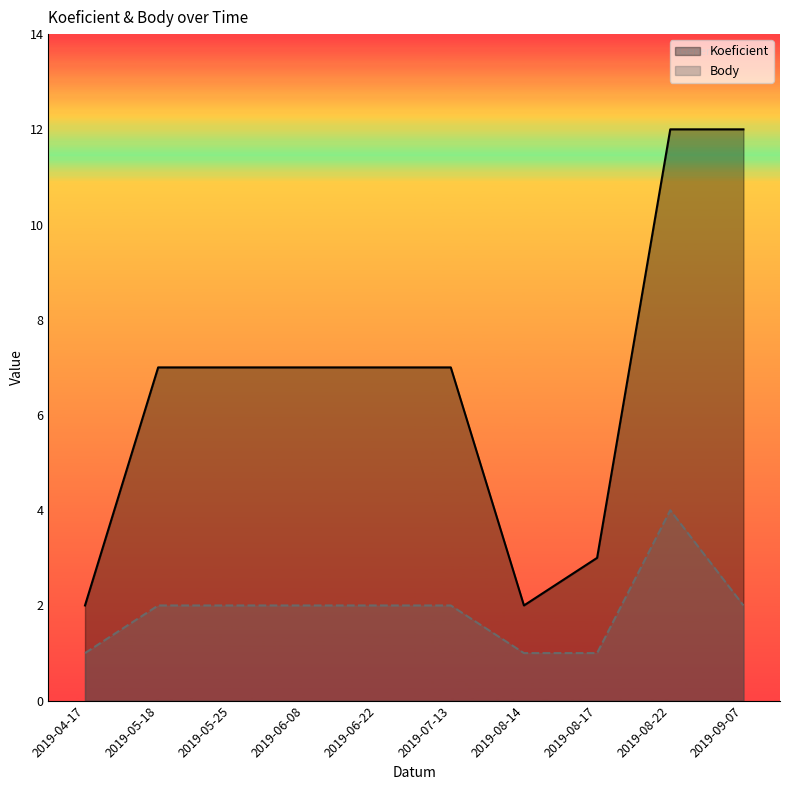

What is the minimum value shown in the chart?

1